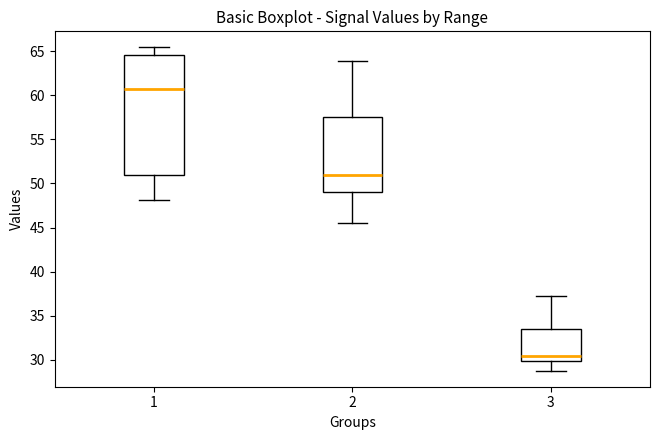

Where is the upper edge of the box at x = 1 on the y-axis? The values are not printed on the chart, so give them approximately, as read against the axis.

64.5